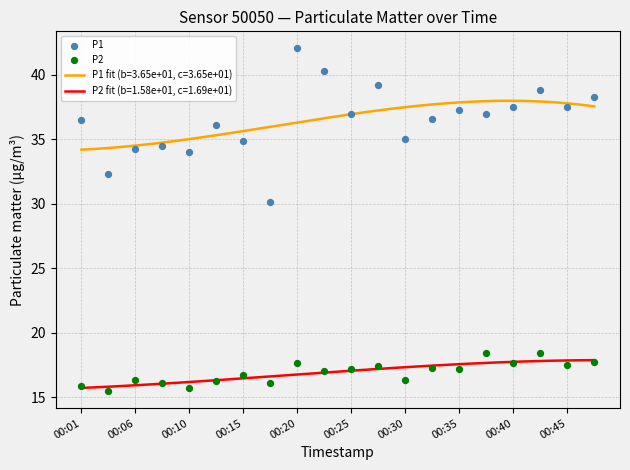

What are all the series names shown in the legend?

P1, P2